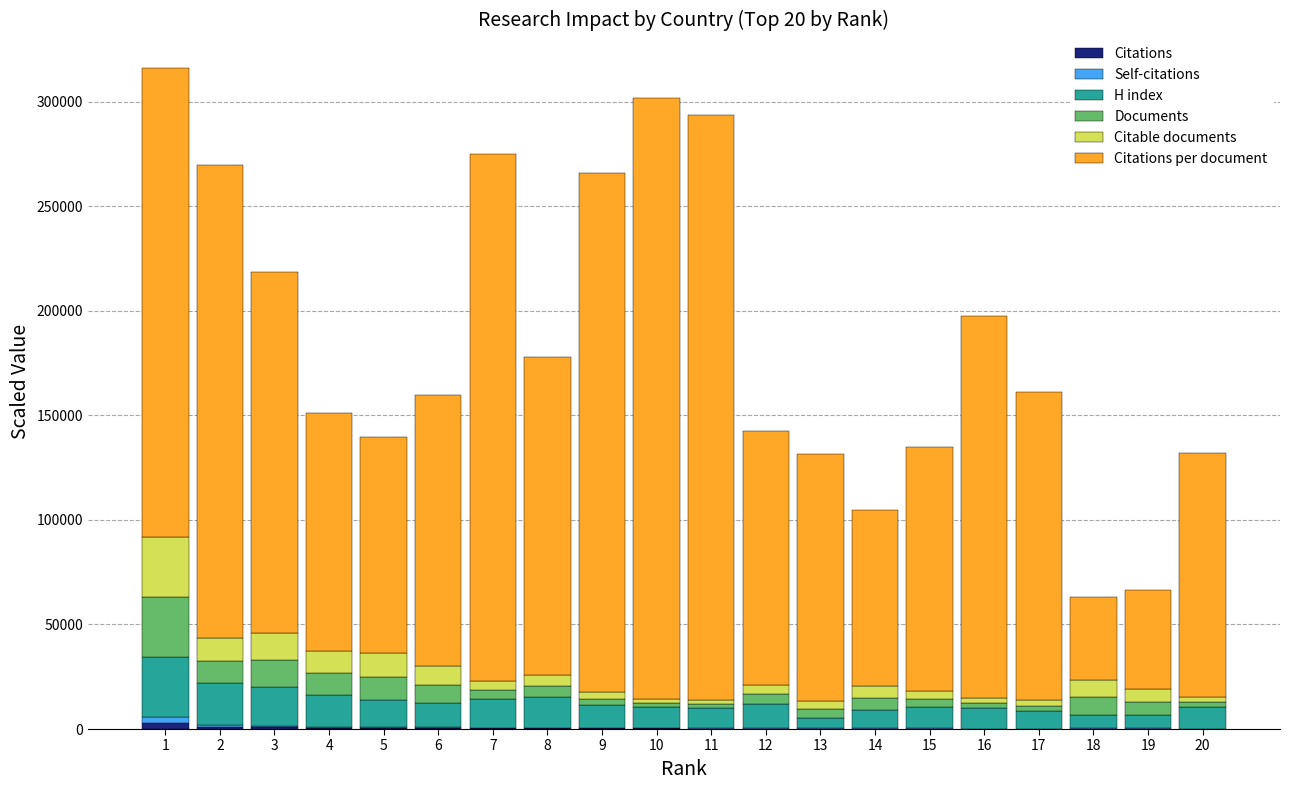

How many distinct data groups are displayed?

6